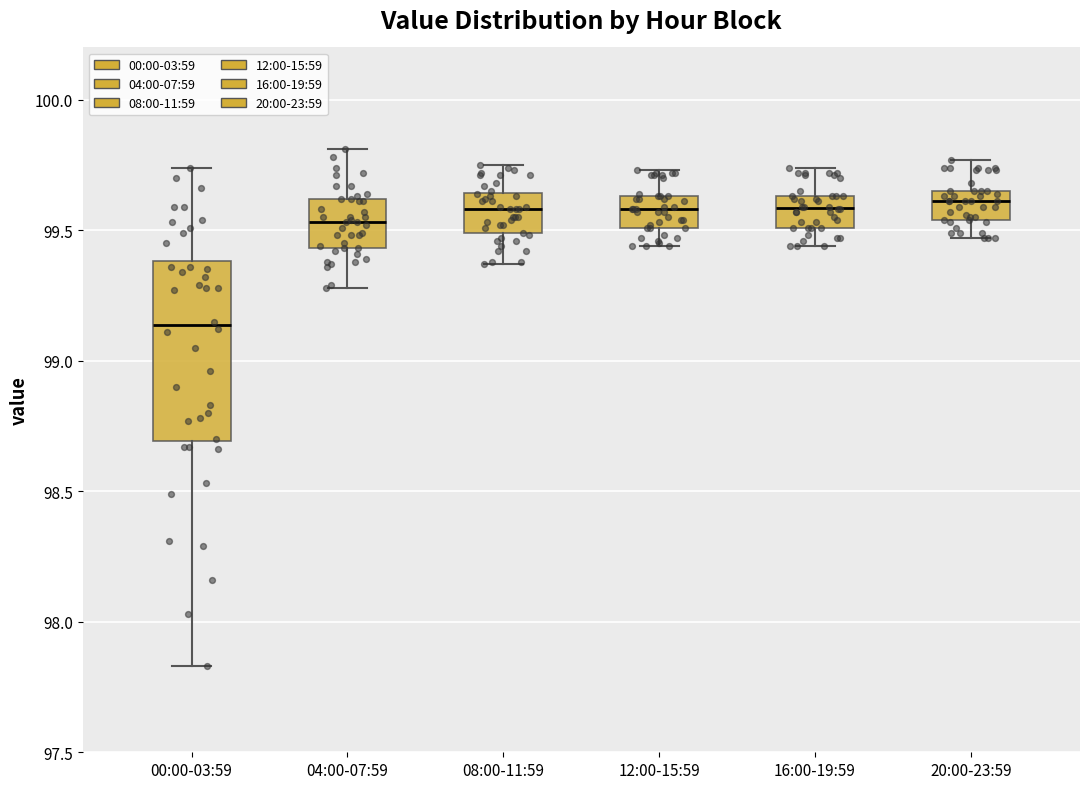

Which box is the tallest, from its lower edge to its upper edge?

00:00-03:59